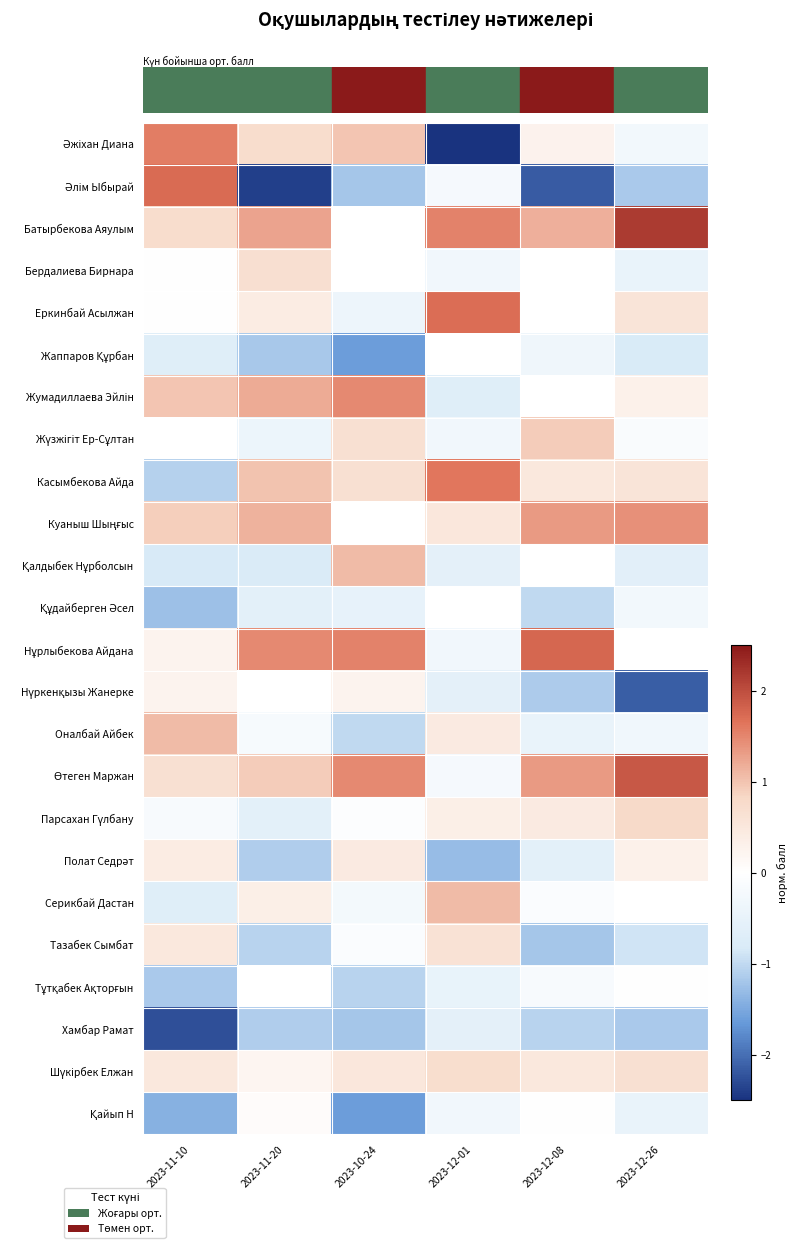

At which category does the chart reach its peak across all series?

2023-12-26